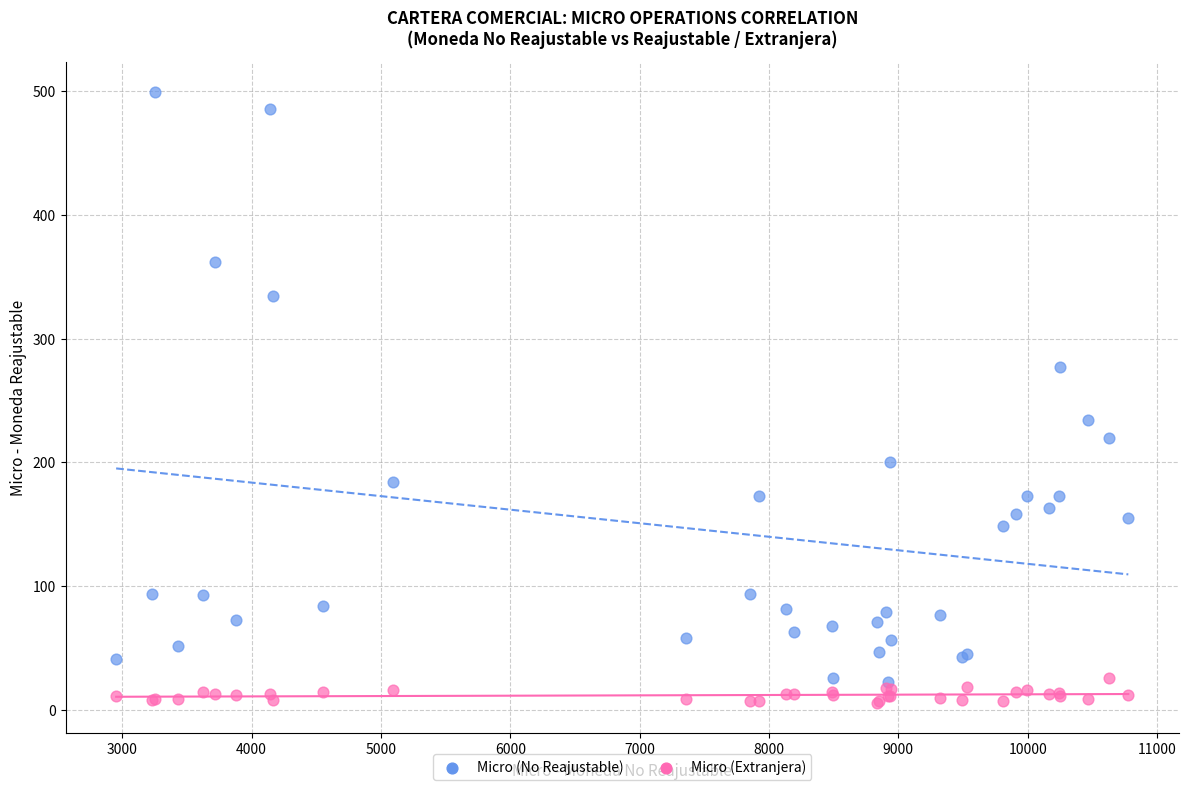

In the Micro (No Reajustable) series, what Y value is closest to 261?

277